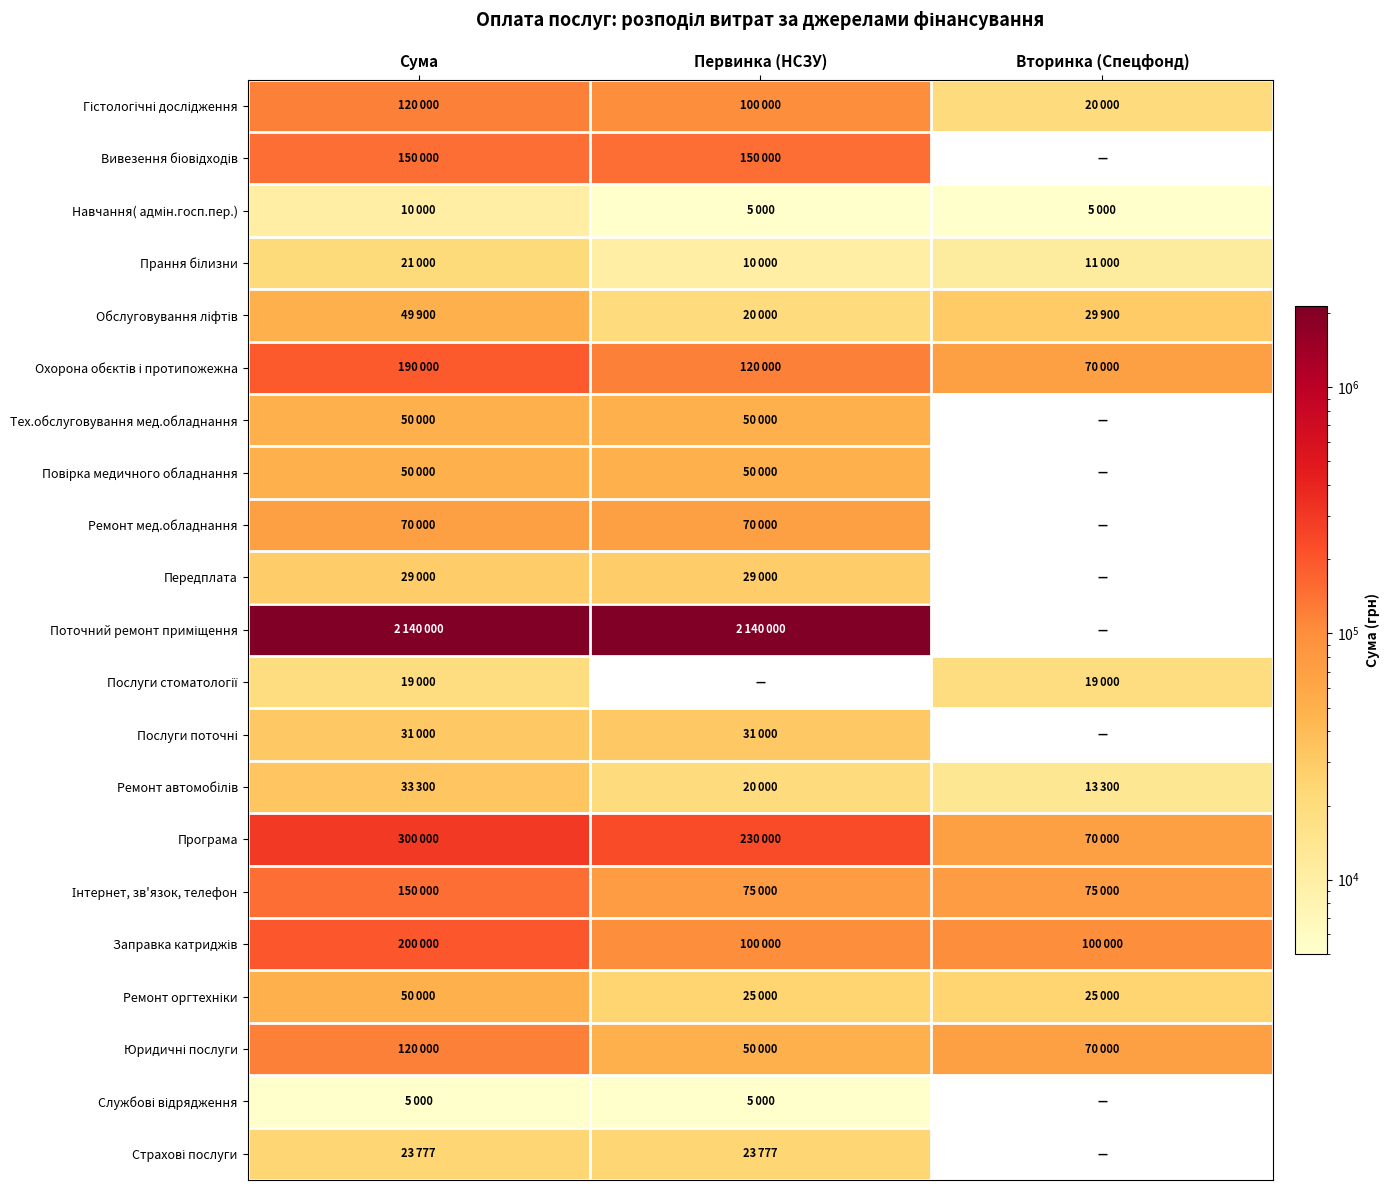

Which series has the widest spread of values?

Поточний ремонт приміщення